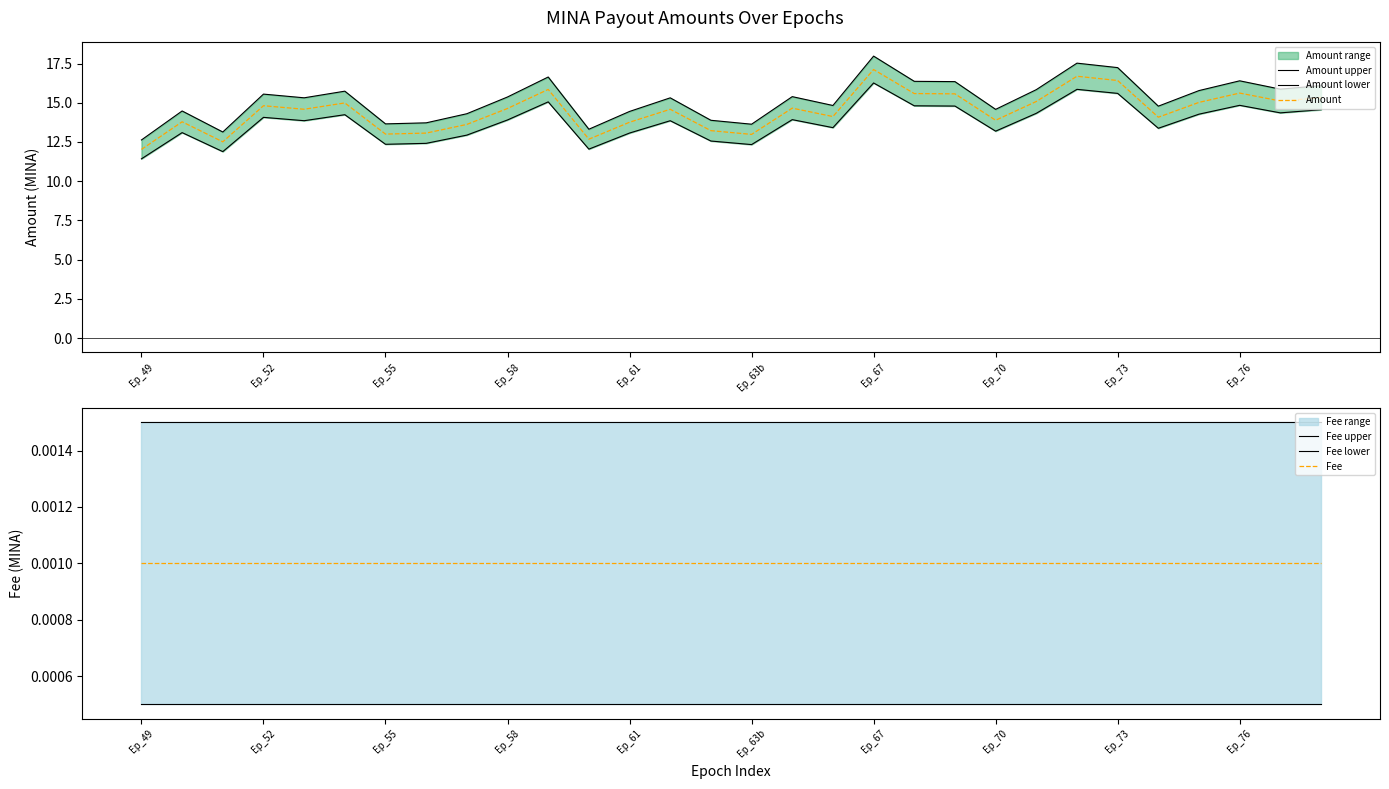

The Amount series shows 5.6 at Ep_67. True or false?

False